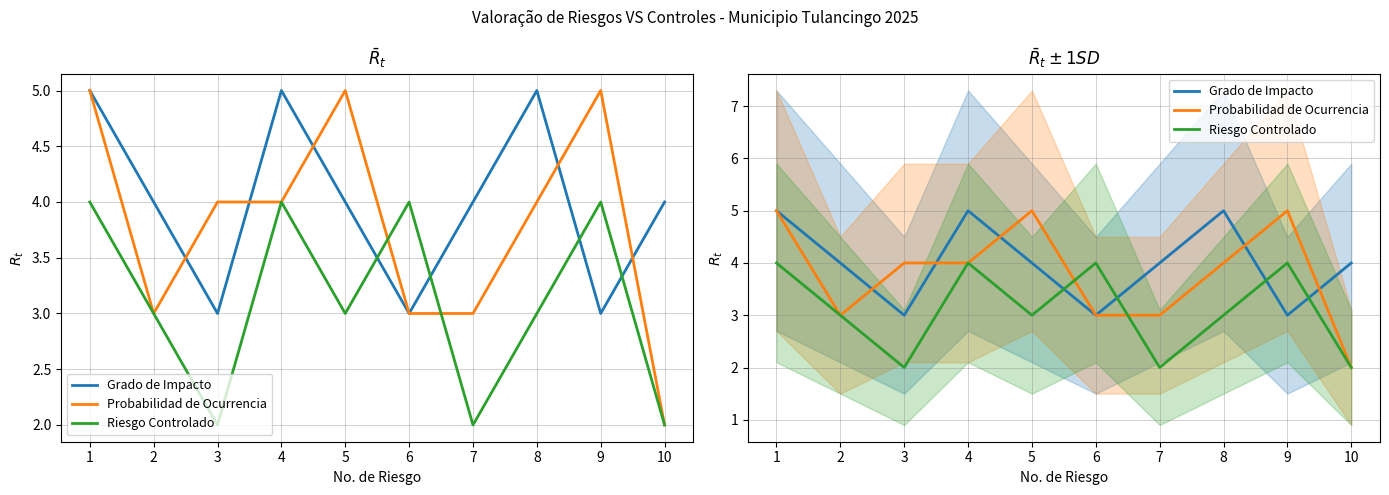

What is the average value of the Grado de Impacto series?

4